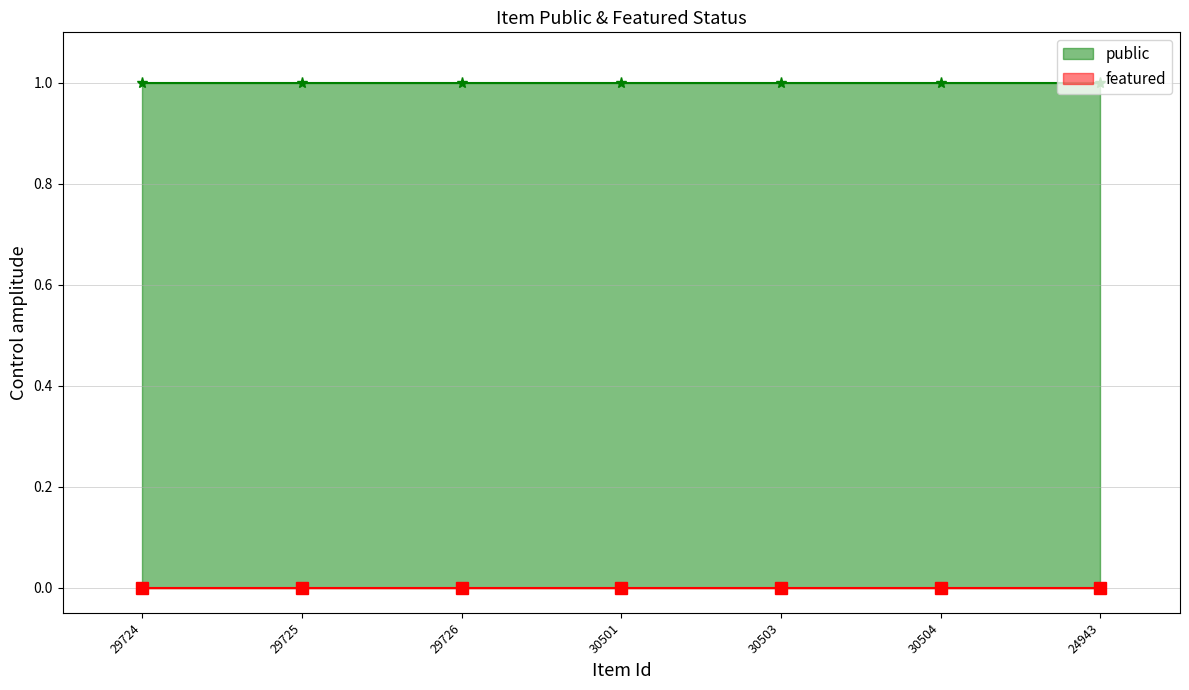

What is the spread (max minus min) of values at 29724?

1